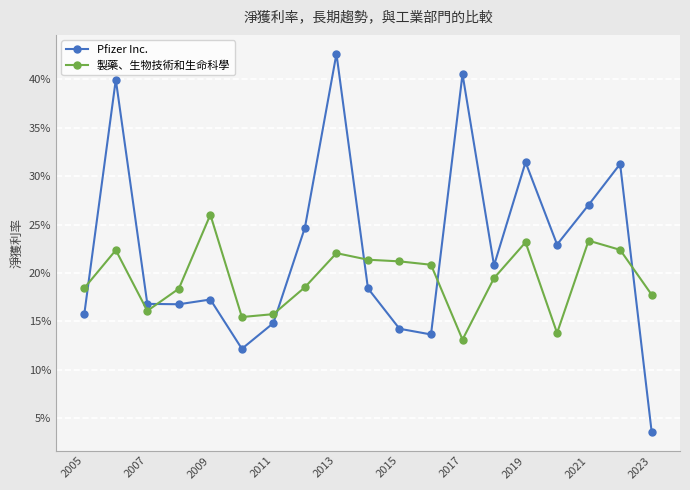

Count the 製藥、生物技術和生命科學 values in the range 0 to 1.

19